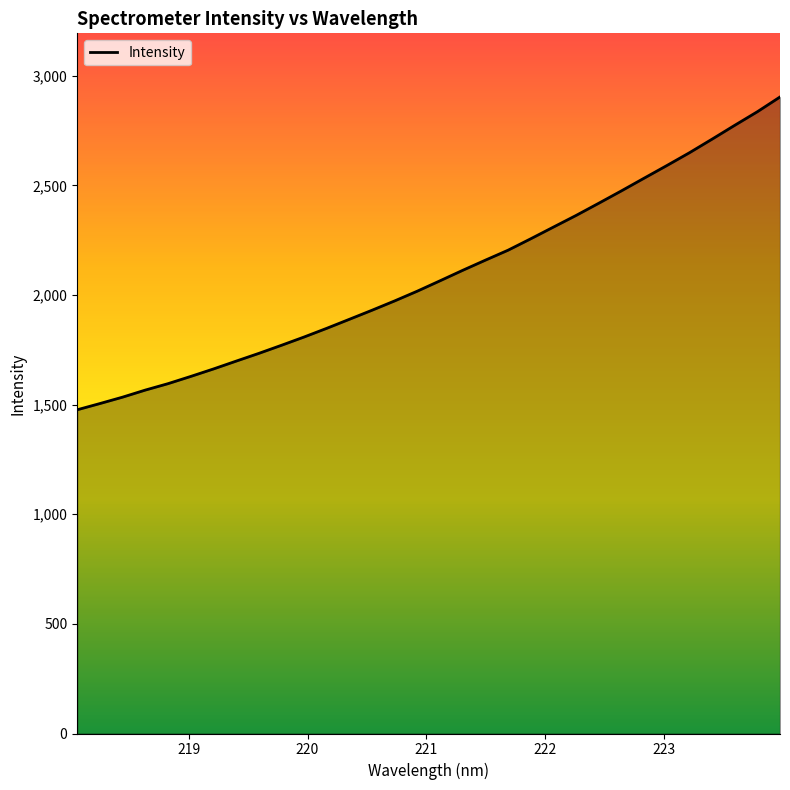

What is the sum of all values?

66995.0